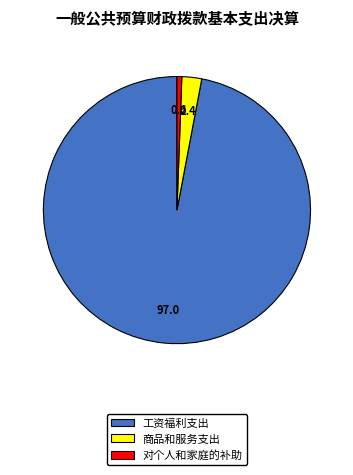

Count the number of slices in the pie.

3